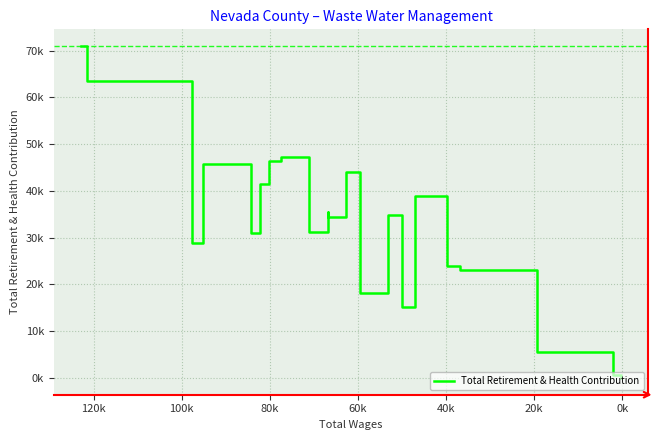

What is the difference between the maximum and minimum values?

71106